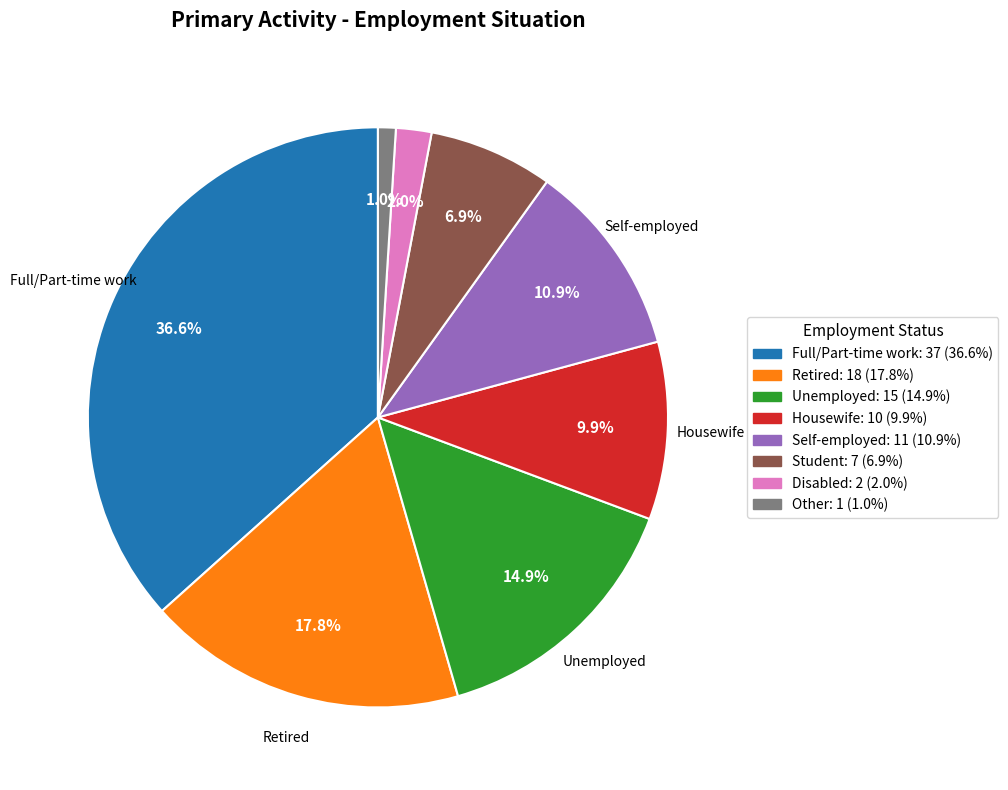

Is there any slice that represents more than half of the pie?

No